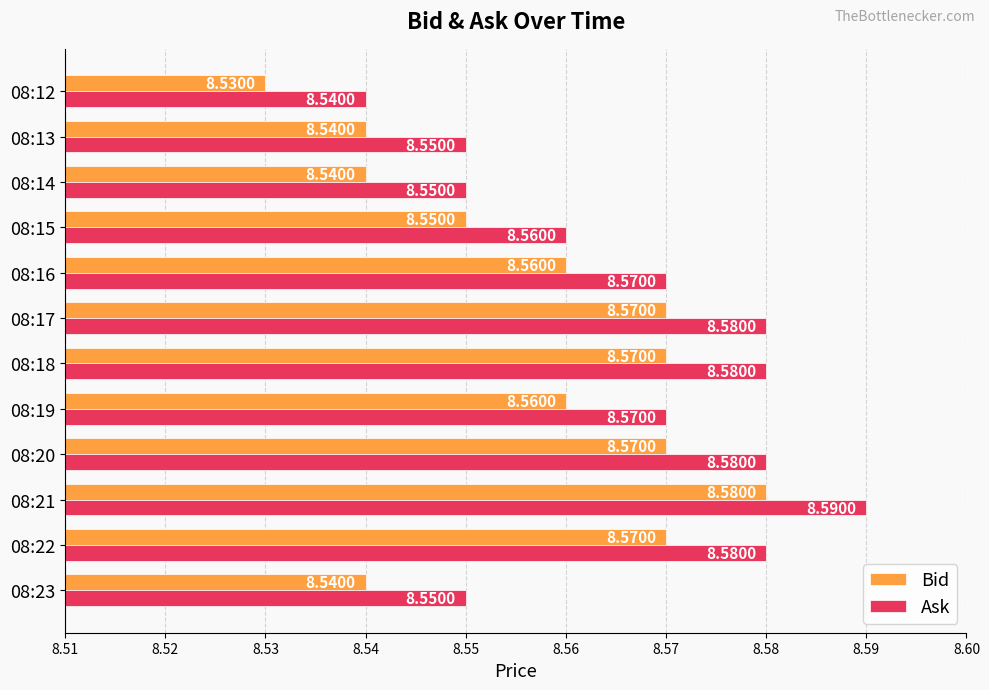

Which series has the largest total across all categories?

Ask